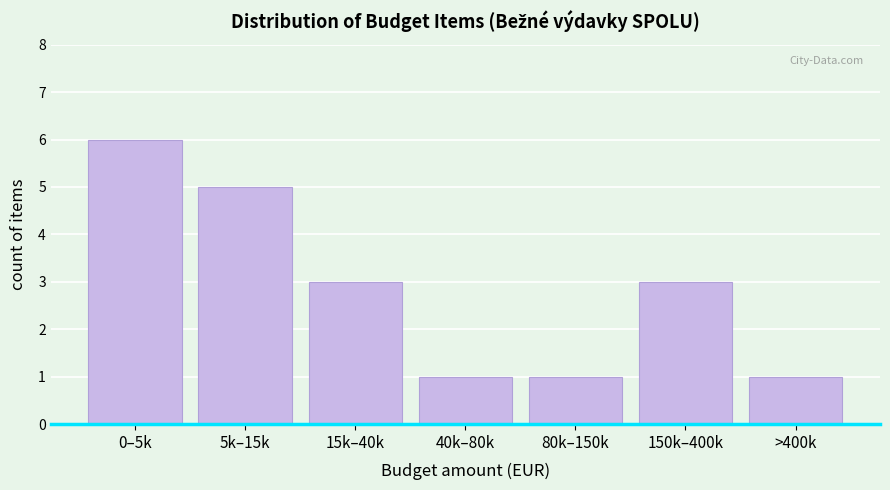

Reading right to left, transcribe all the data shown in this chart.

>400k=1	150k–400k=3	80k–150k=1	40k–80k=1	15k–40k=3	5k–15k=5	0–5k=6